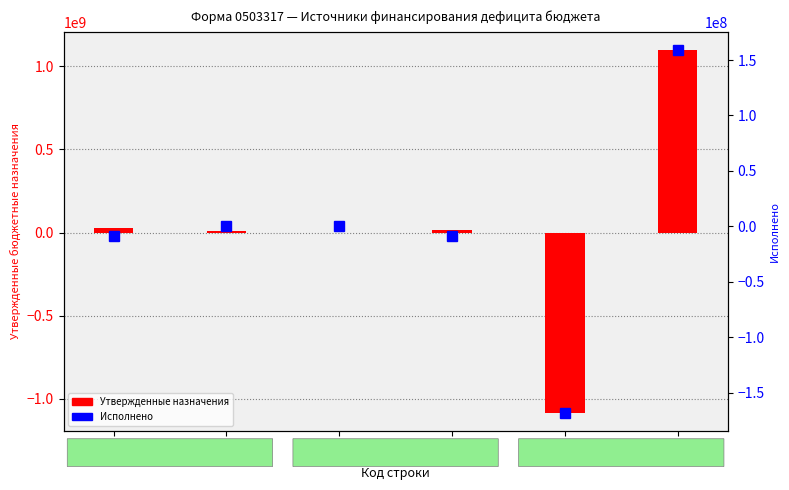

Where does the Исполнено series first go above 0?

720